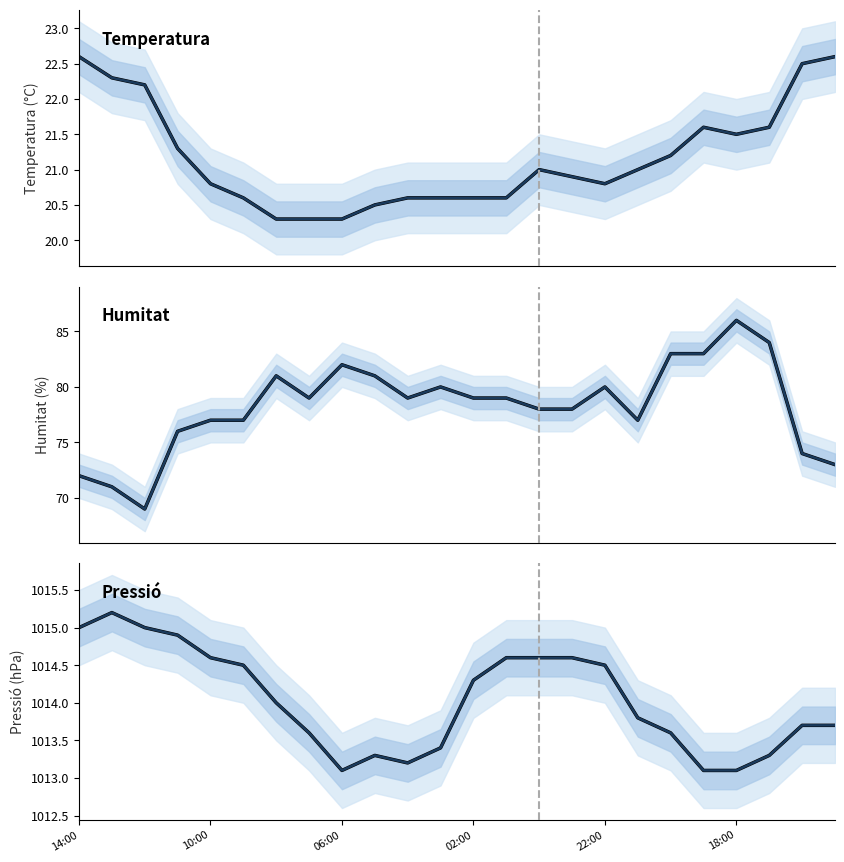

At which category does Pressió (hPa) reach its first local valley?

06:00